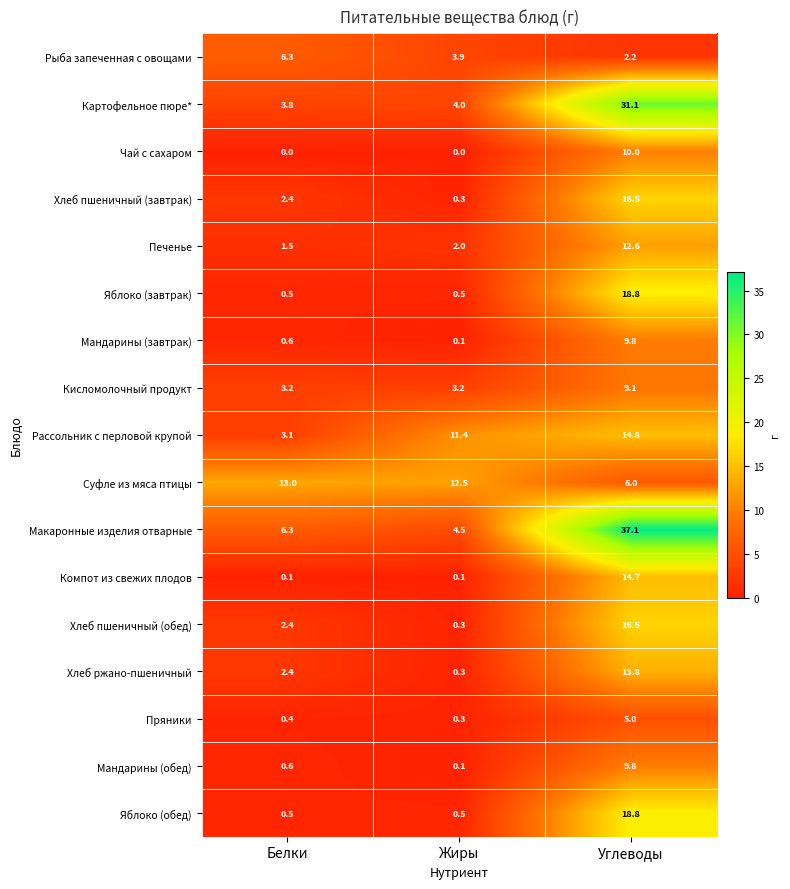

At how many categories does at least one series exceed 34?

1